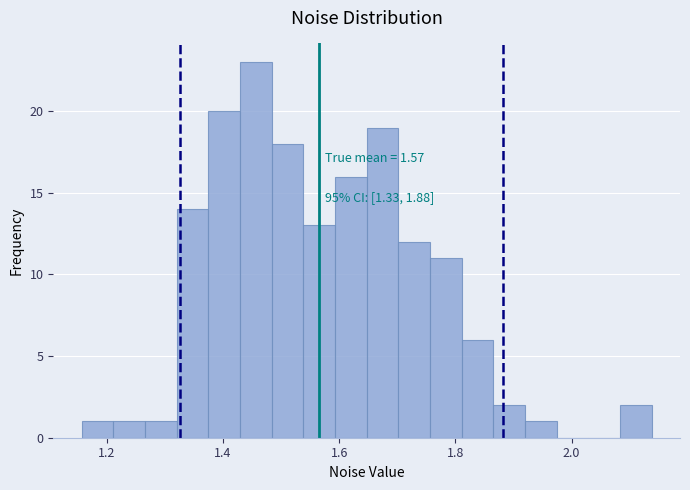

Read against the x-axis, roughly where is the centre of the tallest bar?

1.46